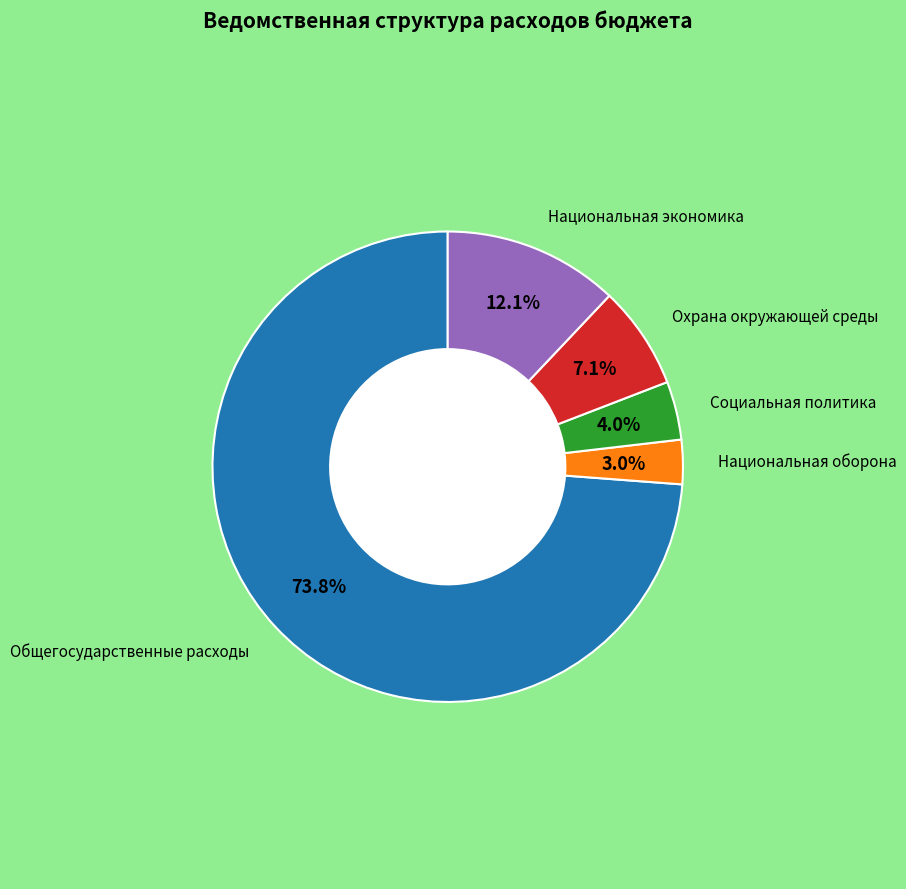

Count the number of slices in the pie.

5